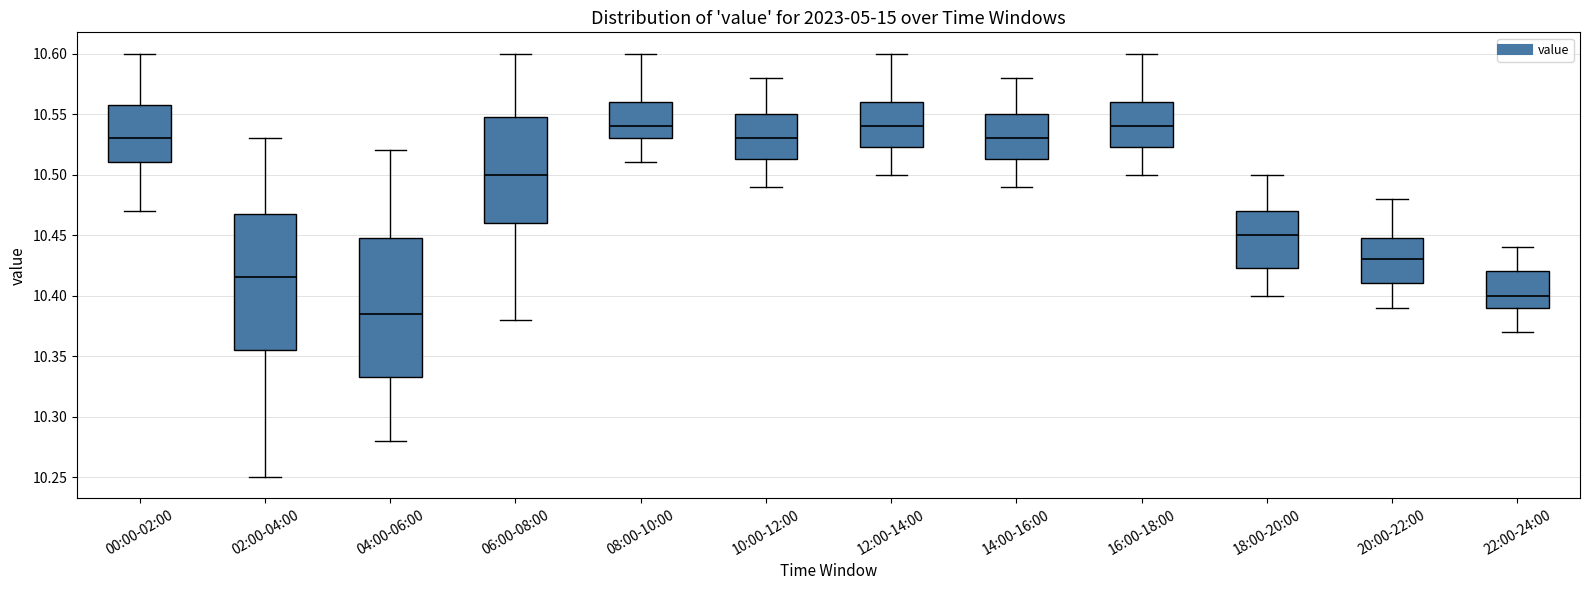

Which box's median line is the lowest?

04:00-06:00